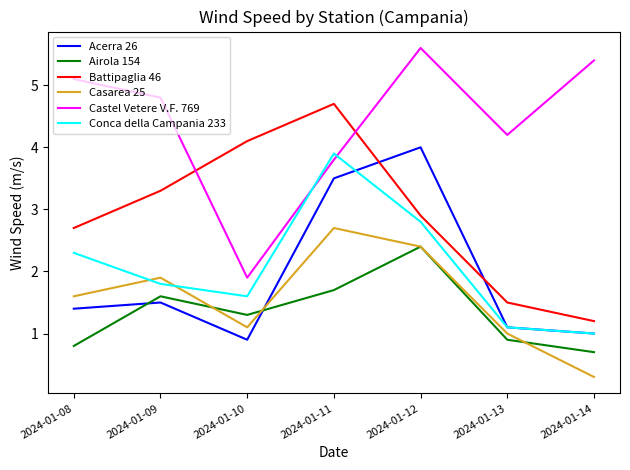

Between 2024-01-10 and 2024-01-12, which series saw the biggest shift?

Castel Vetere V.F. 769